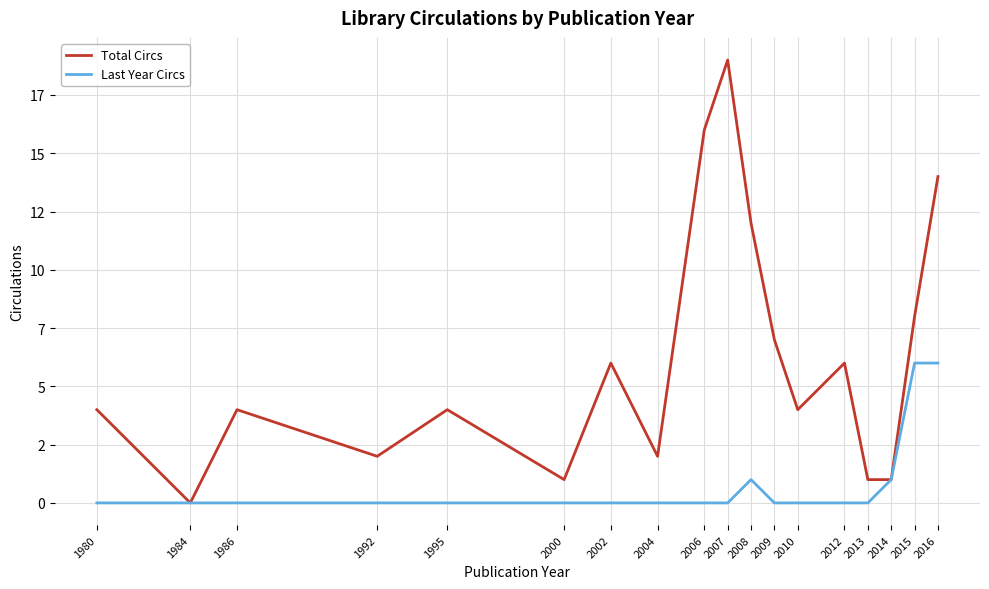

Which series has the largest total across all categories?

Total Circs